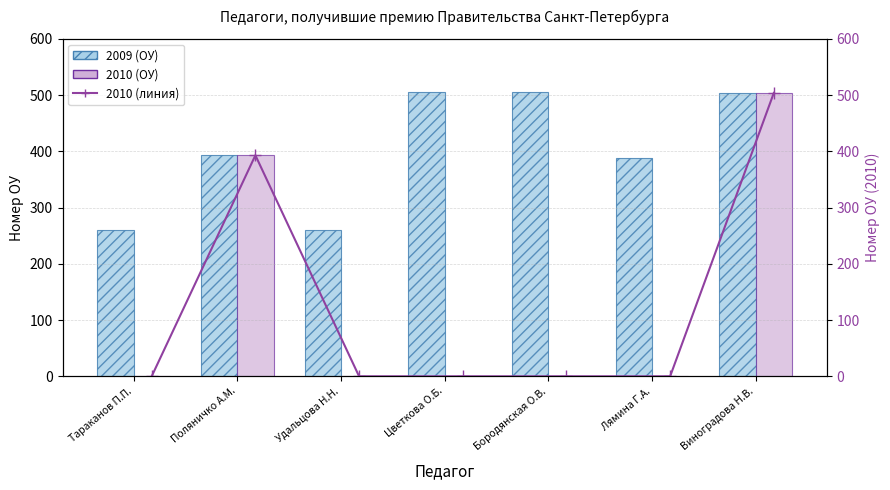

The value at Тараканов П.П. is -252. True or false?

False